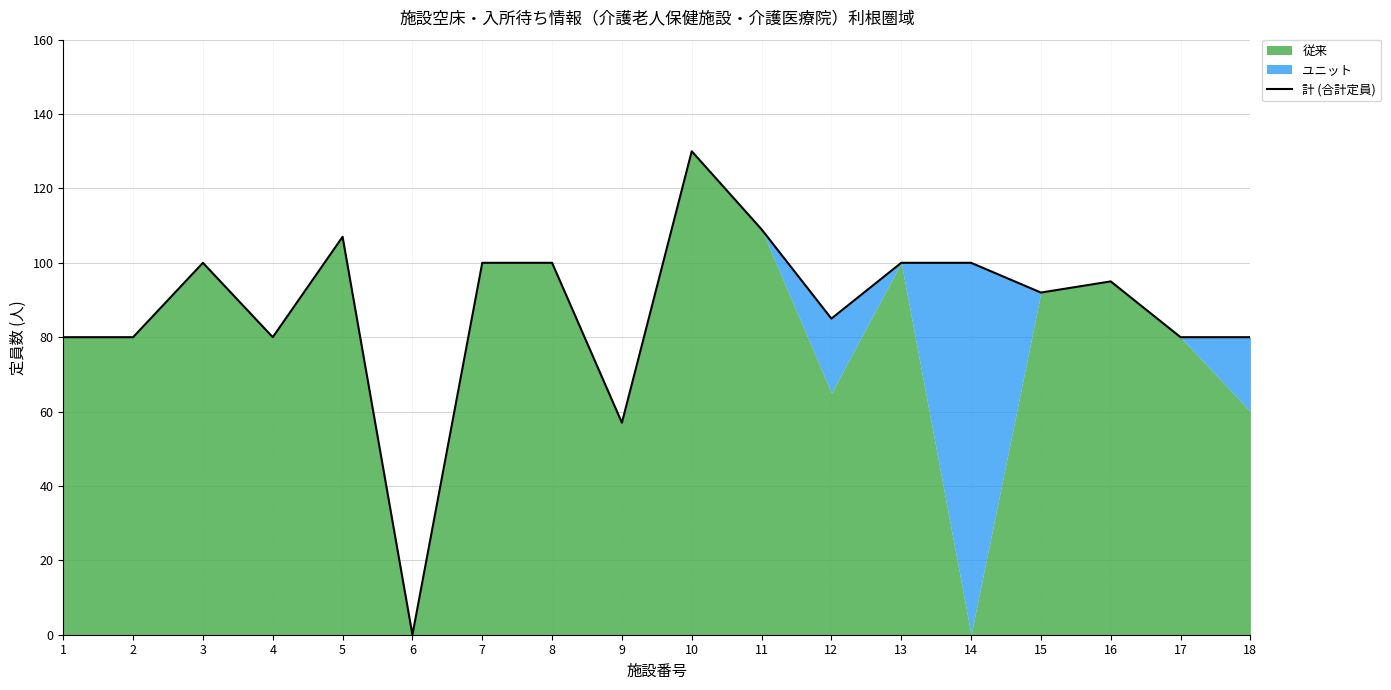

At which label does the data first exceed 95?

3